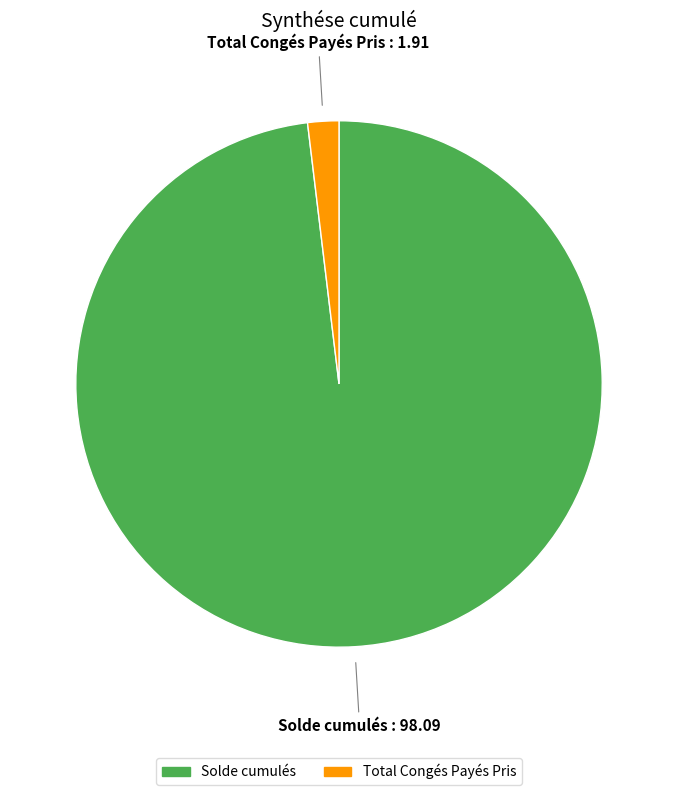

Combined, do Total Congés Payés Pris and Solde cumulés account for over 50%?

Yes